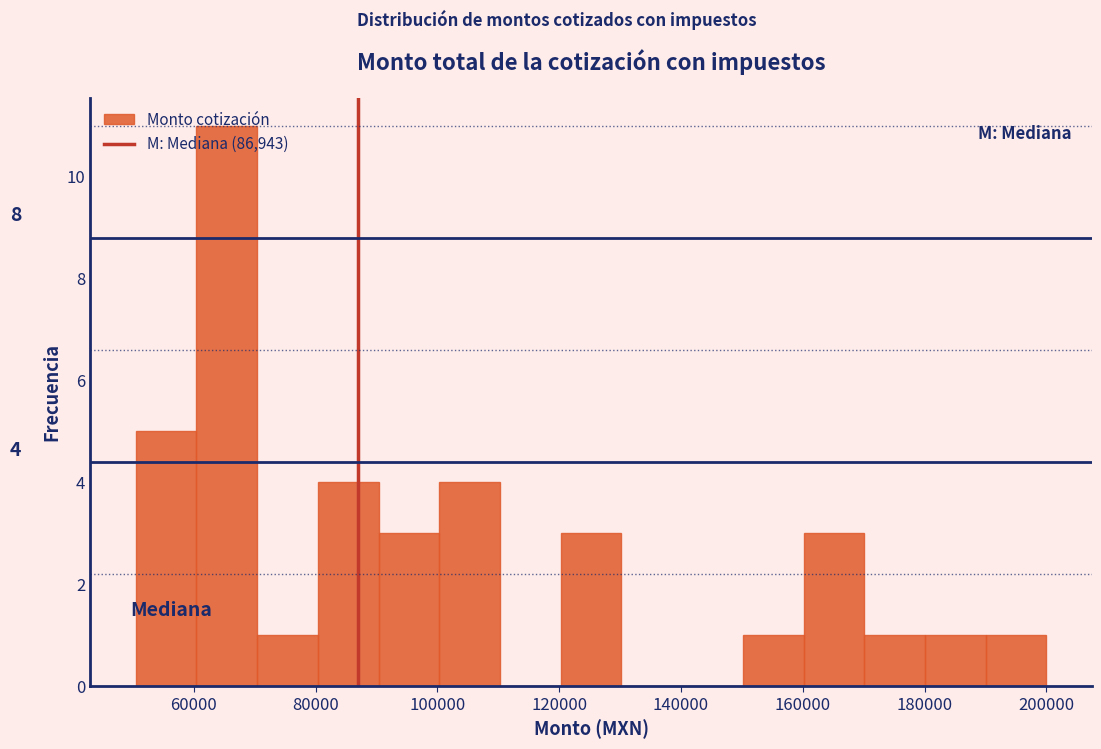

Over which range of the x-axis is the bar tallest?

60000 to 70000